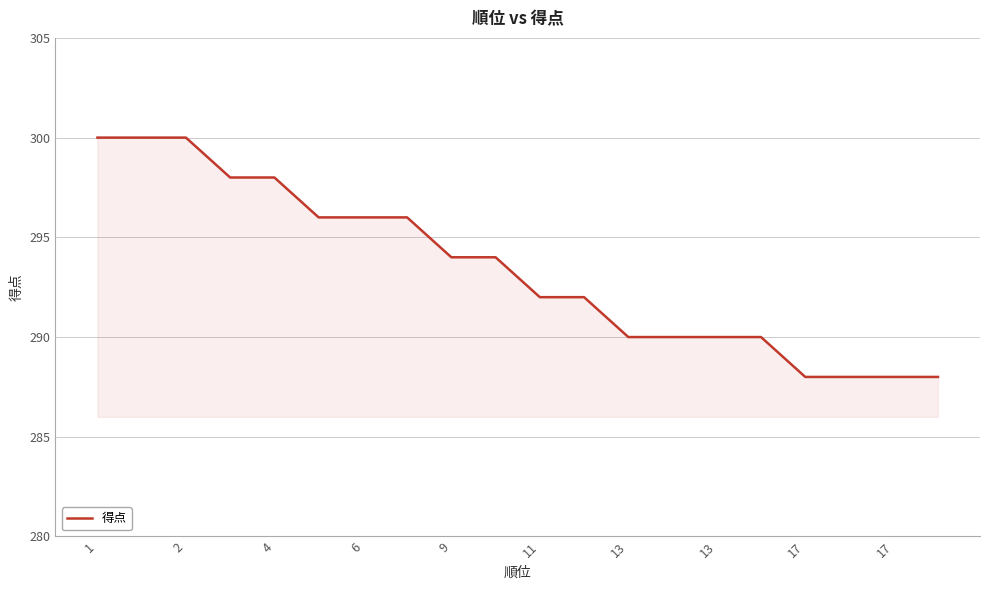

What is the minimum value shown in the chart?

288